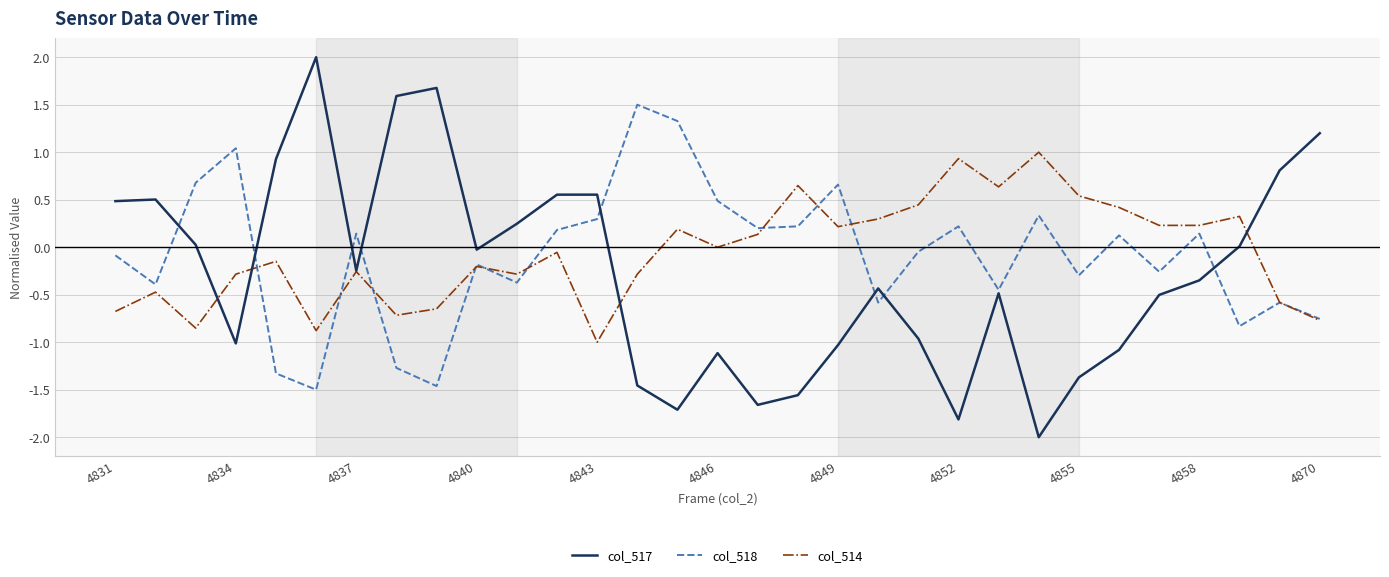

Which series has the widest spread of values?

col_517